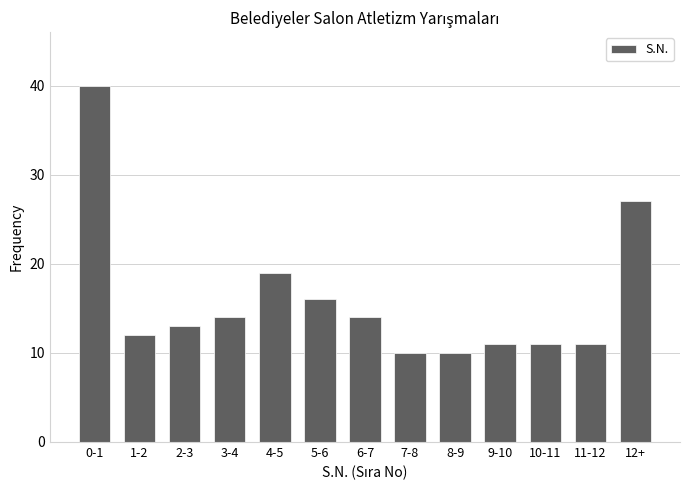

Reading left to right, list all the values displayed in this chart.

0-1=40	1-2=12	2-3=13	3-4=14	4-5=19	5-6=16	6-7=14	7-8=10	8-9=10	9-10=11	10-11=11	11-12=11	12+=27